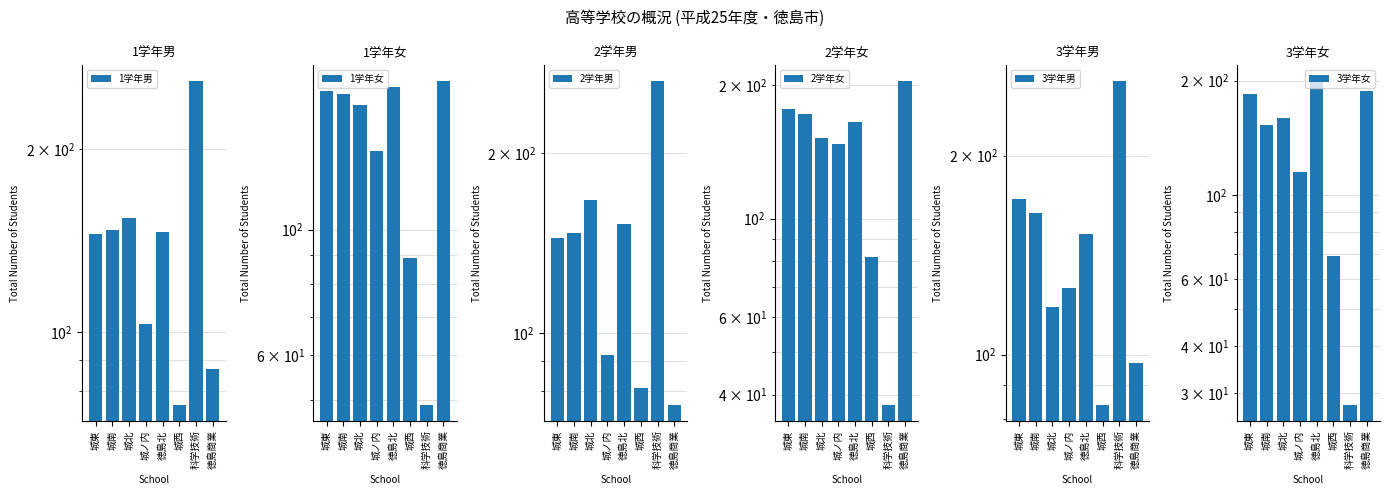

What is the total value across all series at 徳島北?

993